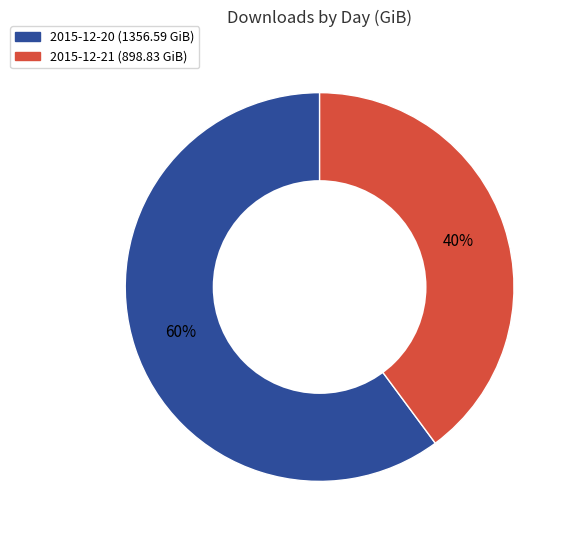

Combined, do 2015-12-20 and 2015-12-21 account for over 50%?

Yes